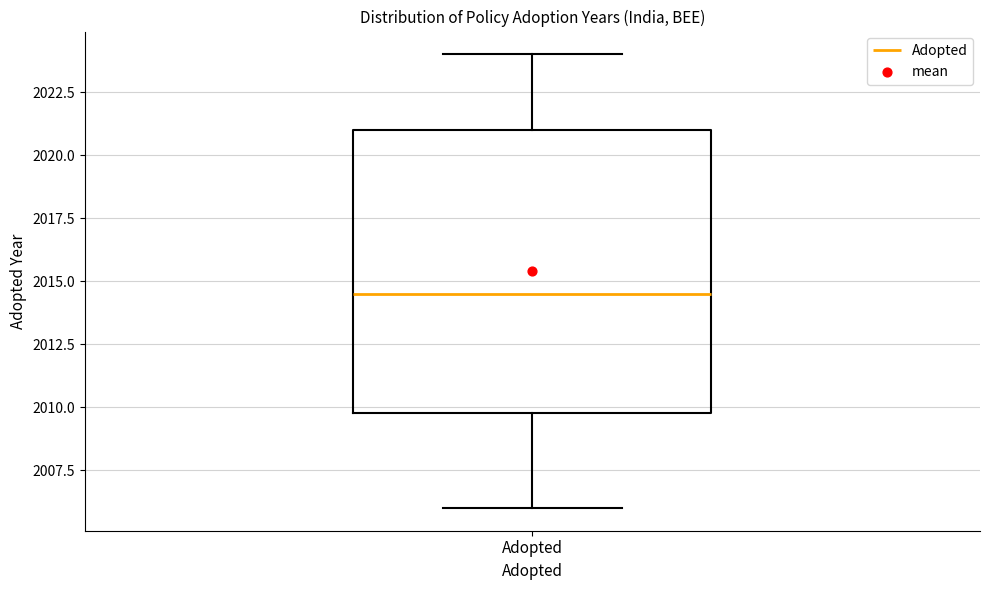

Transcribe this box plot: give where the median line is, the range the box spans, and where the two whiskers end, as read against the y-axis. The values are not printed on the chart, so give them approximately, as read against the axis.

median 2014.5, box 2010.0 to 2021.0, whiskers 2006.0 to 2024.0